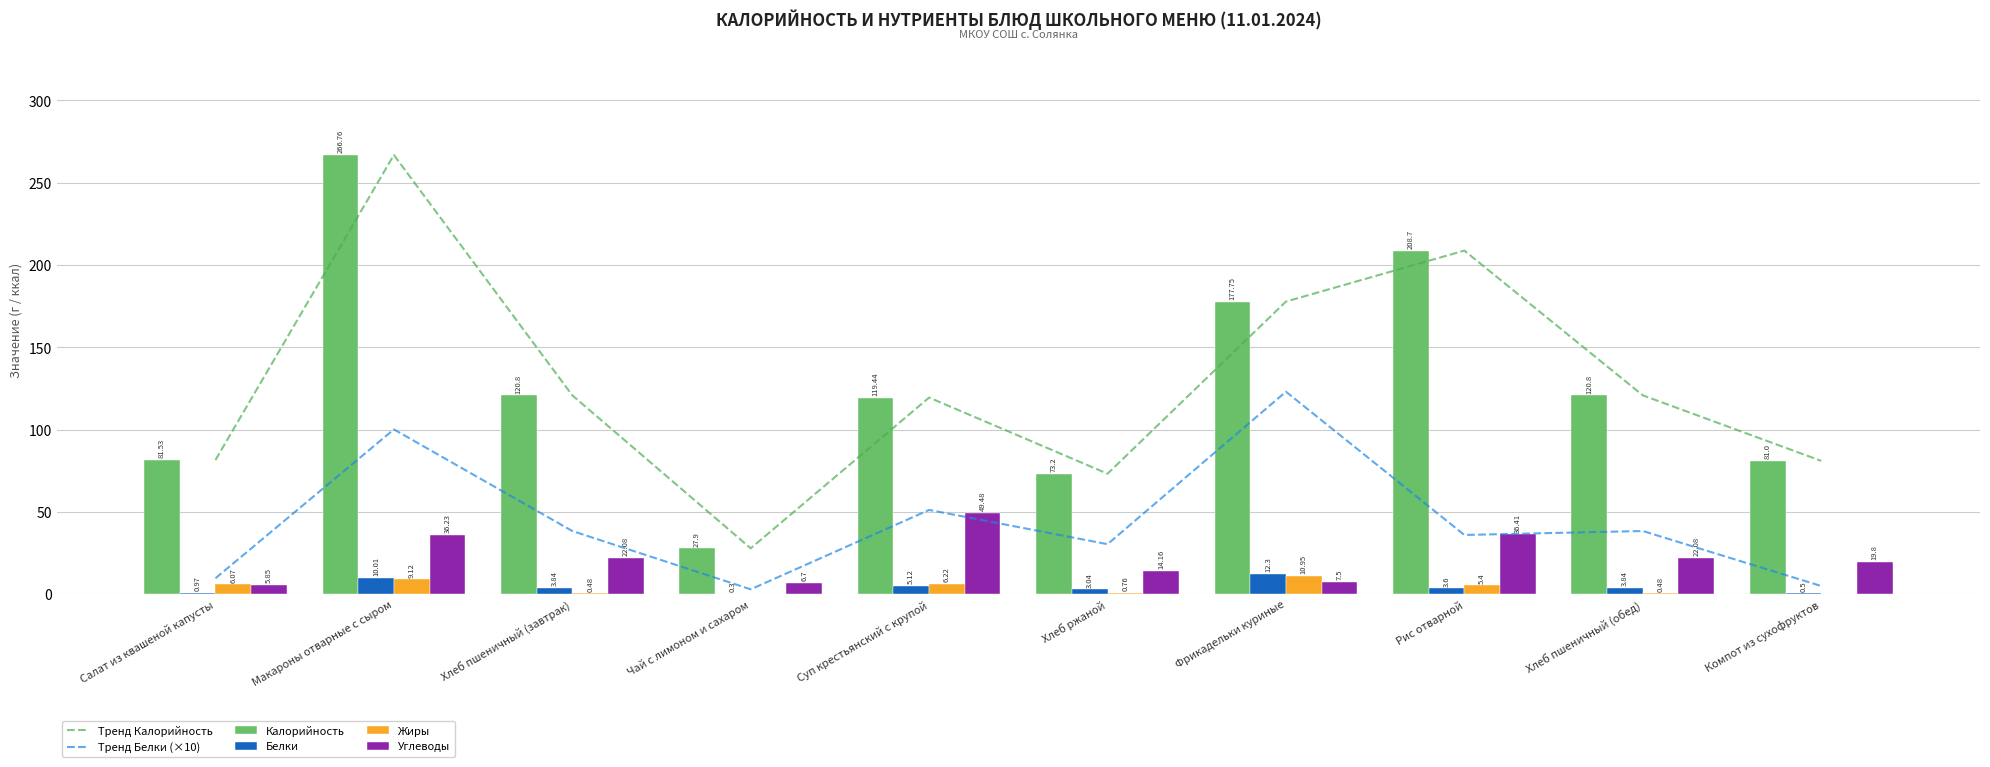

Reading left to right, transcribe all the data shown in this chart.

Тренд Калорийность: Салат из квашеной капусты=81.5	Макароны отварные с сыром=266.8	Хлеб пшеничный (завтрак)=120.8	Чай с лимоном и сахаром=27.9	Суп крестьянский с крупой=119.4	Хлеб ржаной=73.2	Фрикадельки куриные=177.8	Рис отварной=208.7	Хлеб пшеничный (обед)=120.8	Компот из сухофруктов=81.0
Тренд Белки (×10): Салат из квашеной капусты=9.7	Макароны отварные с сыром=100.1	Хлеб пшеничный (завтрак)=38.4	Чай с лимоном и сахаром=3.0	Суп крестьянский с крупой=51.2	Хлеб ржаной=30.4	Фрикадельки куриные=123.0	Рис отварной=36.0	Хлеб пшеничный (обед)=38.4	Компот из сухофруктов=5.0
Калорийность: Салат из квашеной капусты=81.5	Макароны отварные с сыром=266.8	Хлеб пшеничный (завтрак)=120.8	Чай с лимоном и сахаром=27.9	Суп крестьянский с крупой=119.4	Хлеб ржаной=73.2	Фрикадельки куриные=177.8	Рис отварной=208.7	Хлеб пшеничный (обед)=120.8	Компот из сухофруктов=81.0
Белки: Салат из квашеной капусты=1.0	Макароны отварные с сыром=10.0	Хлеб пшеничный (завтрак)=3.8	Чай с лимоном и сахаром=0.3	Суп крестьянский с крупой=5.1	Хлеб ржаной=3.0	Фрикадельки куриные=12.3	Рис отварной=3.6	Хлеб пшеничный (обед)=3.8	Компот из сухофруктов=0.5
Жиры: Салат из квашеной капусты=6.1	Макароны отварные с сыром=9.1	Хлеб пшеничный (завтрак)=0.5	Чай с лимоном и сахаром=0.0	Суп крестьянский с крупой=6.2	Хлеб ржаной=0.8	Фрикадельки куриные=10.9	Рис отварной=5.4	Хлеб пшеничный (обед)=0.5	Компот из сухофруктов=0.0
Углеводы: Салат из квашеной капусты=5.8	Макароны отварные с сыром=36.2	Хлеб пшеничный (завтрак)=22.1	Чай с лимоном и сахаром=6.7	Суп крестьянский с крупой=49.5	Хлеб ржаной=14.2	Фрикадельки куриные=7.5	Рис отварной=36.4	Хлеб пшеничный (обед)=22.1	Компот из сухофруктов=19.8